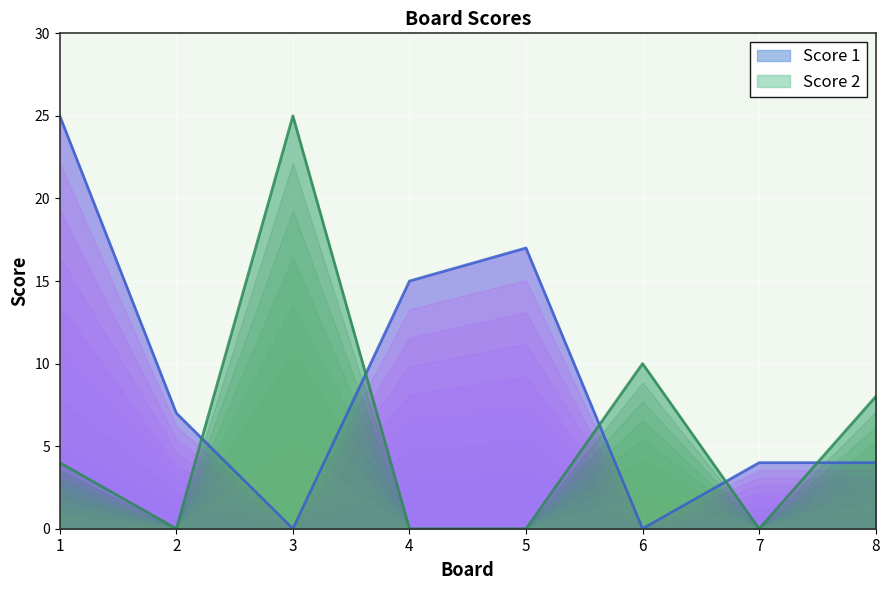

What is the highest value of the Score 2 series?

25